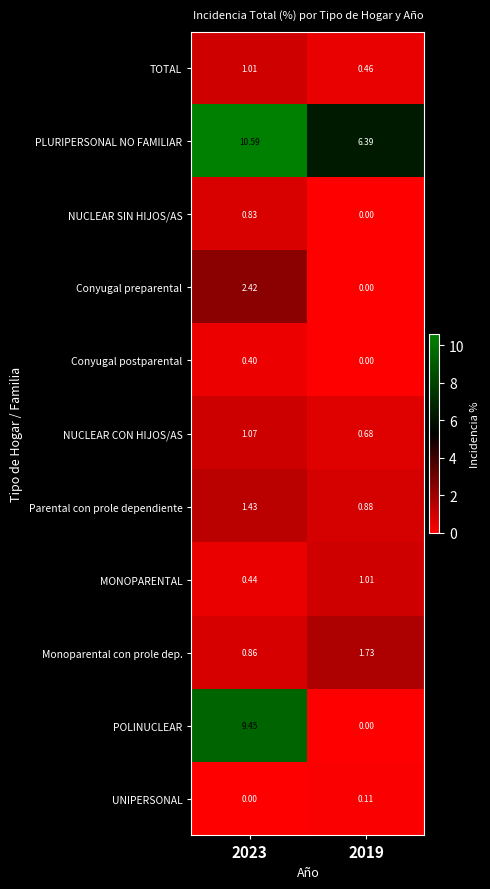

Which series has the largest total across all categories?

PLURIPERSONAL NO FAMILIAR